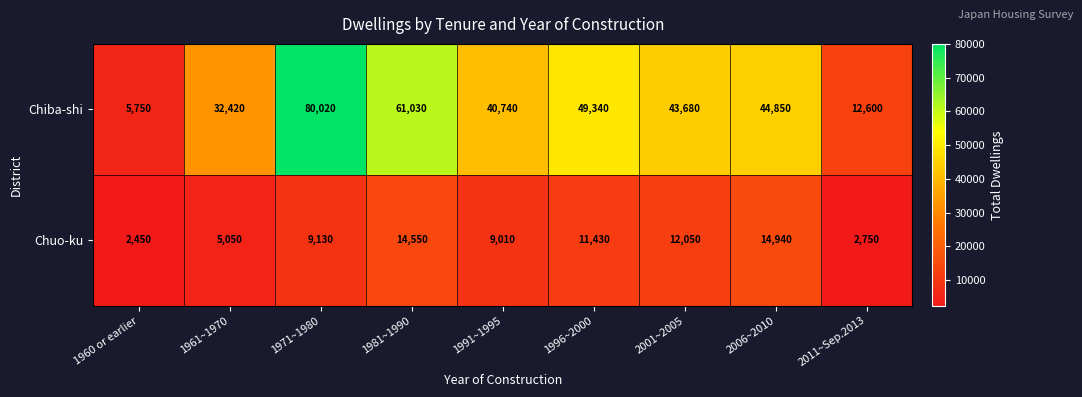

What is the sum of all Chuo-ku values?

81360